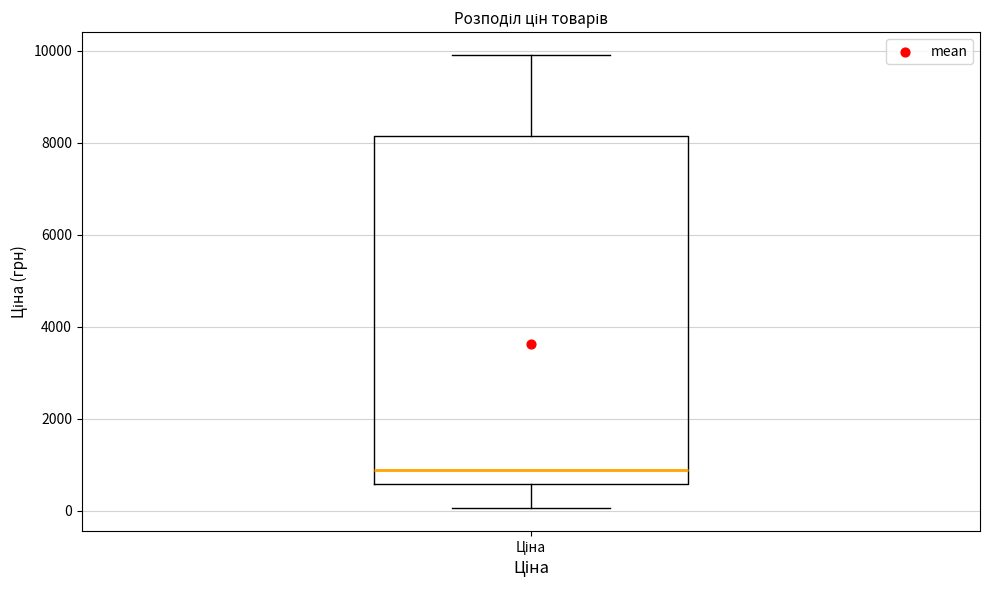

Transcribe this box plot: give where the median line is, the range the box spans, and where the two whiskers end, as read against the y-axis. The values are not printed on the chart, so give them approximately, as read against the axis.

median 800, box 600 to 8200, whiskers 0 to 10000